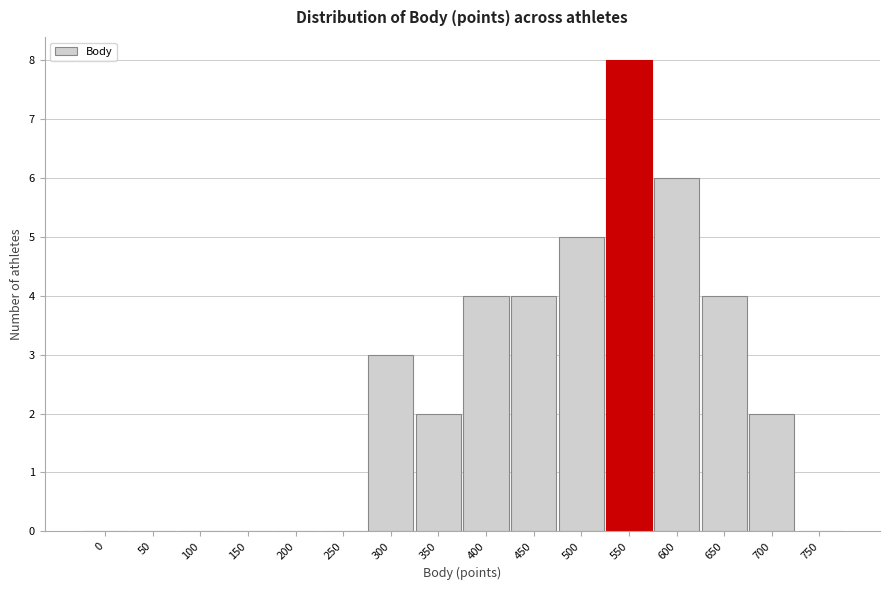

Reading left to right, transcribe all the data shown in this chart.

0=0	50=0	100=0	150=0	200=0	250=0	300=3	350=2	400=4	450=4	500=5	550=8	600=6	650=4	700=2	750=0